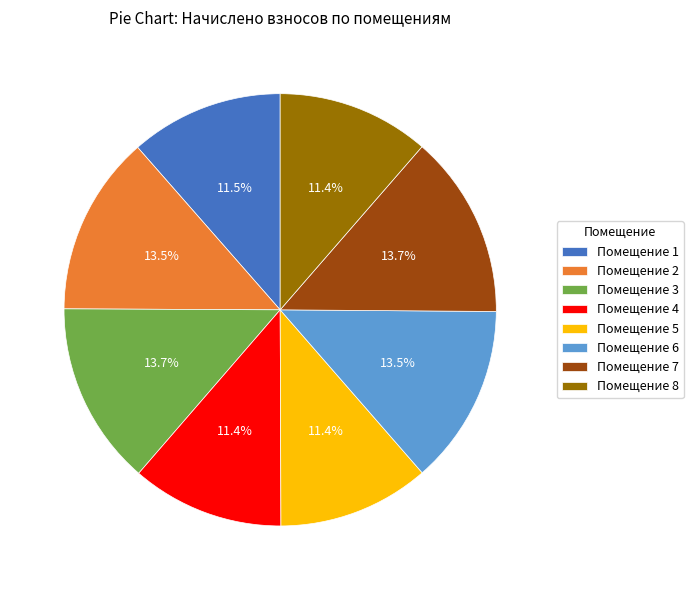

Is there a majority slice in this chart?

No